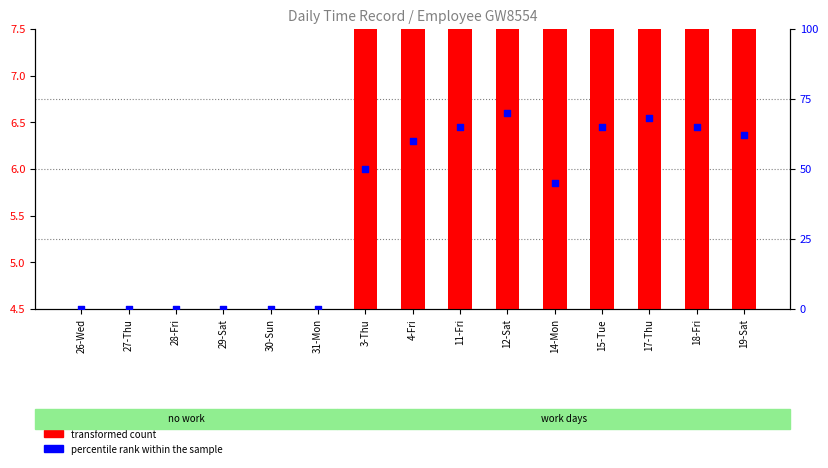

What are all the series names shown in the legend?

transformed count, percentile rank within the sample